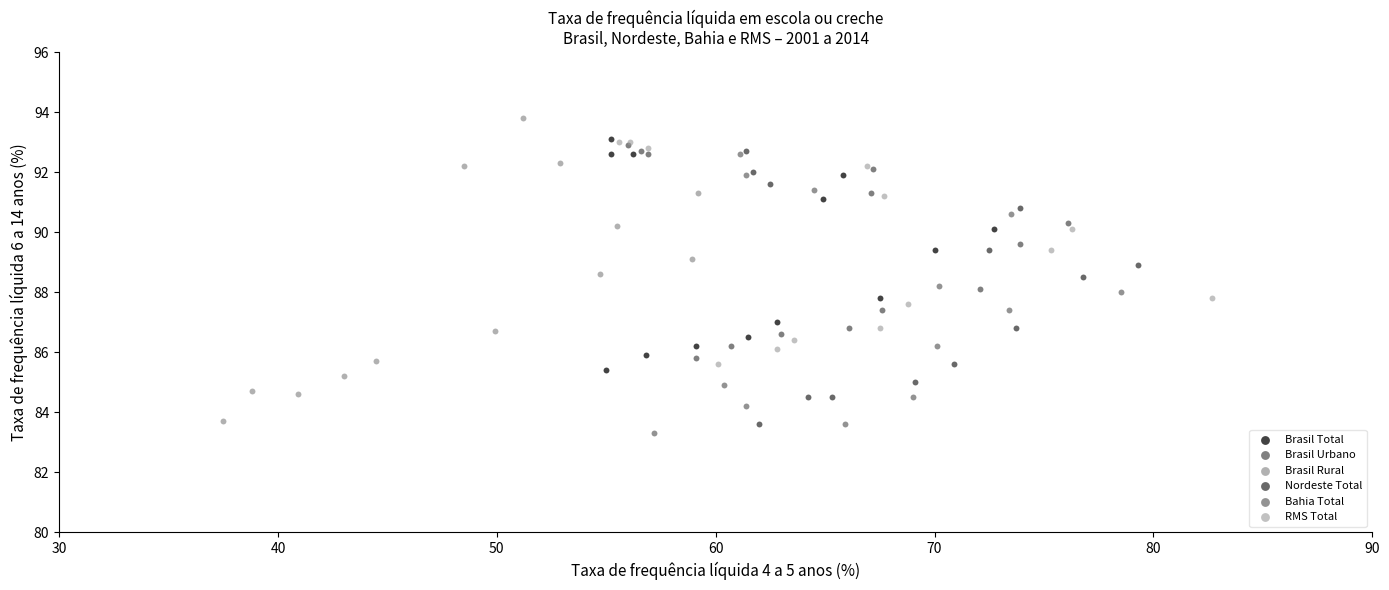

Which series contains the highest Y value?

Brasil Rural